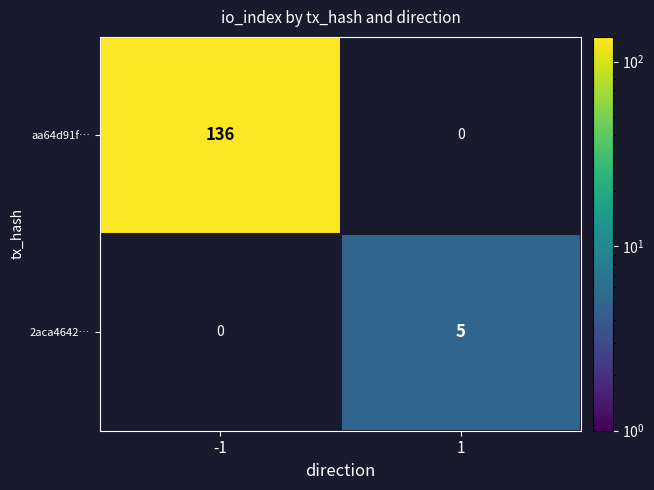

What is the maximum value shown in the chart?

136.0